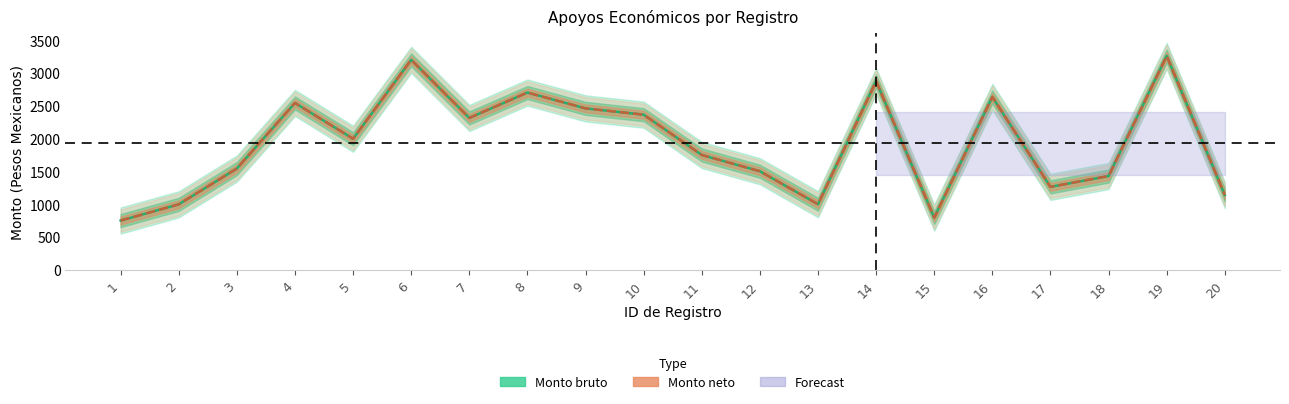

Where is Monto neto nearest to the value 2005?

5